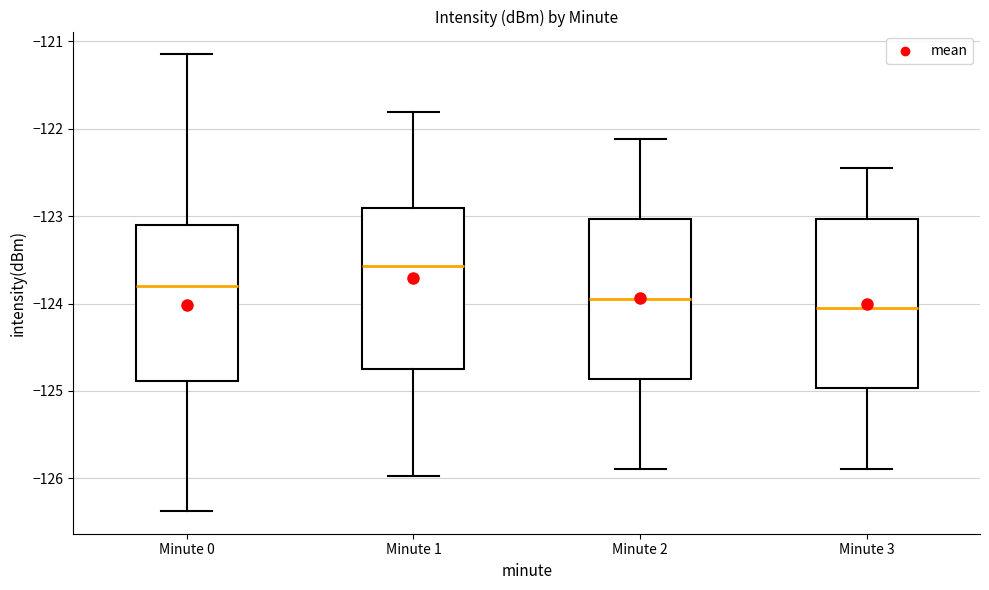

Reading left to right, transcribe this box plot: for each box, give where its median line is, the range the box spans, and where its two whiskers end, as read against the y-axis. The values are not printed on the chart, so give them approximately, as read against the axis.

Minute 0: median -123.8, box -124.9 to -123.1, whiskers -126.4 to -121.1
Minute 1: median -123.6, box -124.8 to -122.9, whiskers -126.0 to -121.8
Minute 2: median -123.9, box -124.9 to -123.0, whiskers -125.9 to -122.1
Minute 3: median -124.1, box -125.0 to -123.0, whiskers -125.9 to -122.4